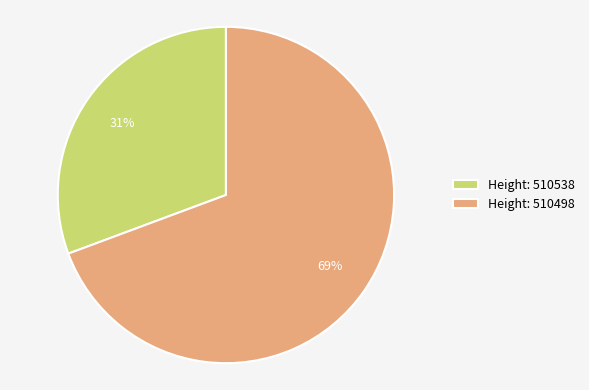

To the nearest percent, what is the average slice percentage?

50%